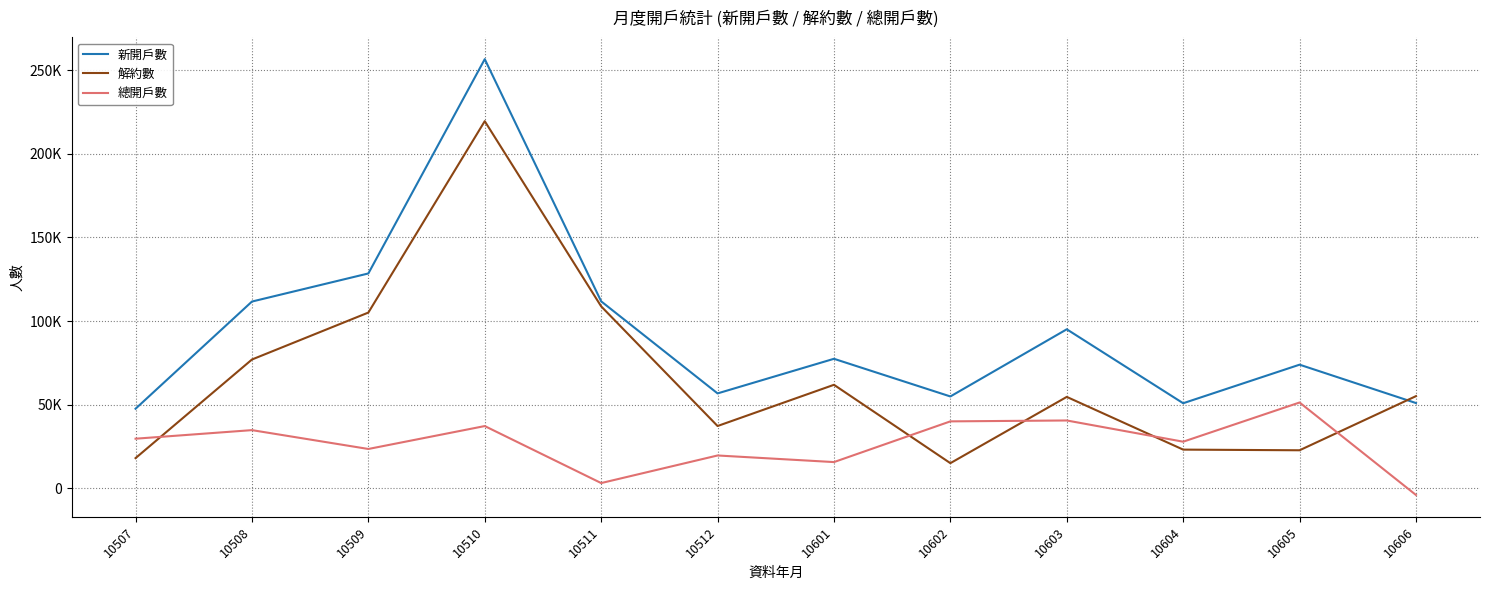

Does the chart display data point markers on the line(s)?

No